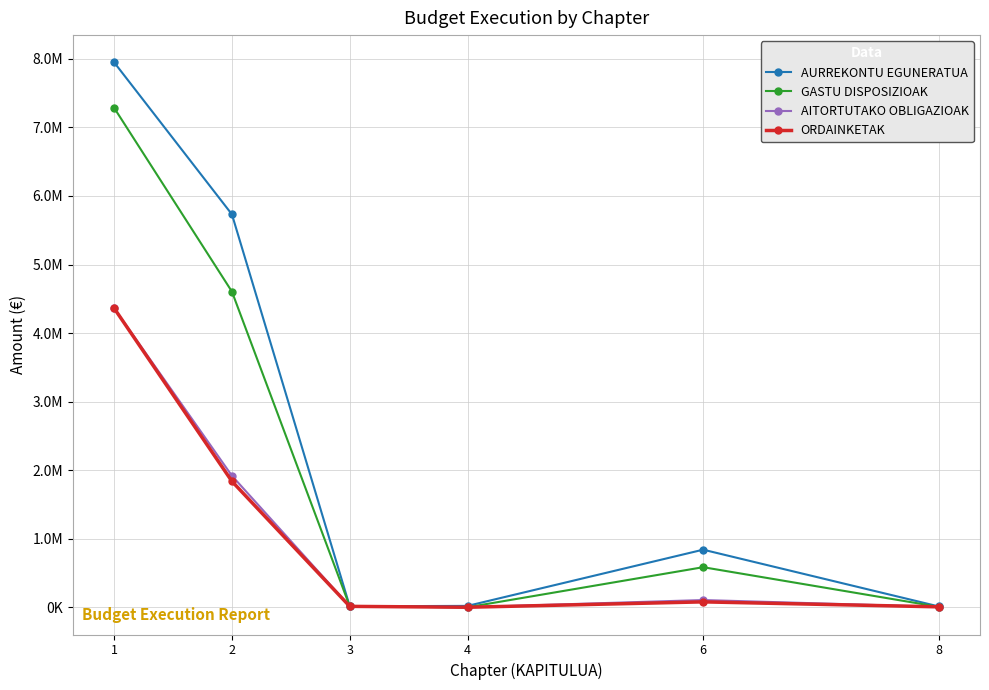

What is the sum of all ORDAINKETAK values?

6297415